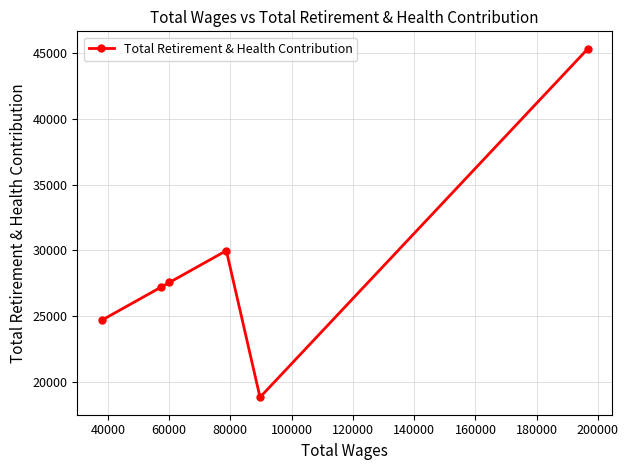

What is the average value?

28928.0